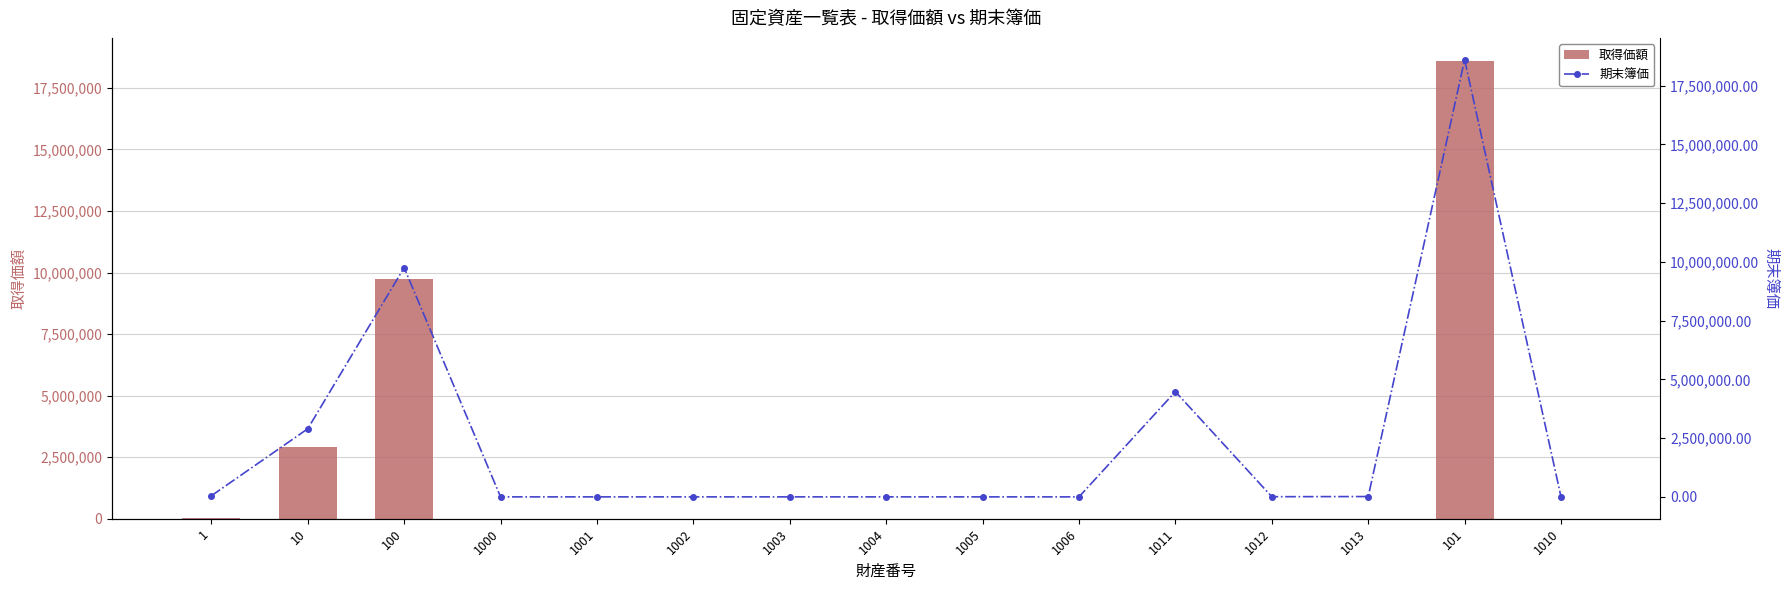

What is the sum of all 取得価額 values?

31301075